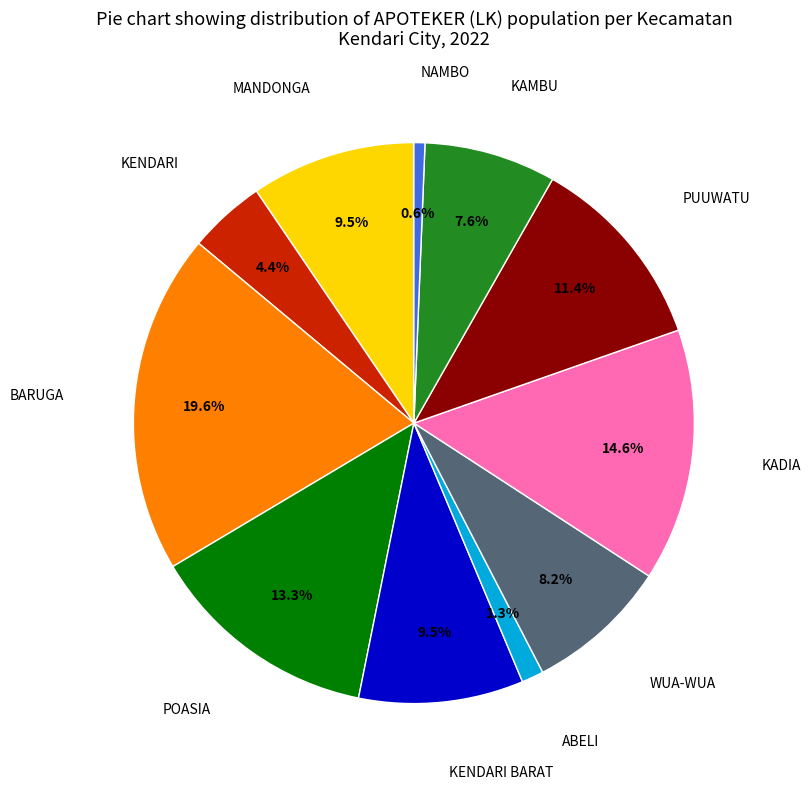

To the nearest percent, what is the average slice percentage?

9%